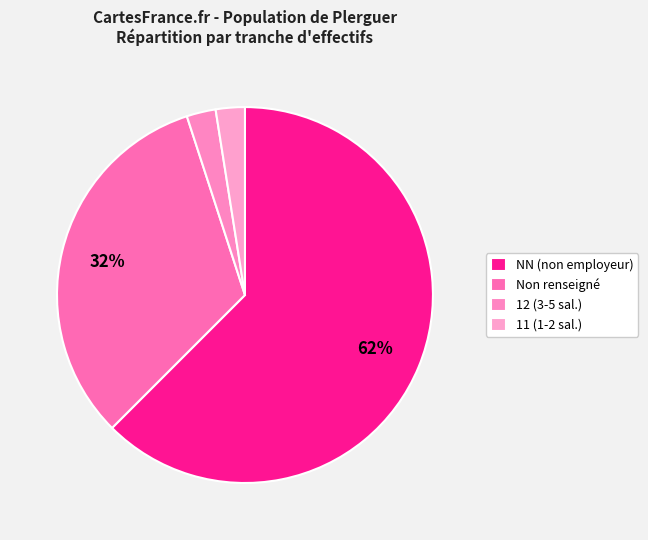

Which slice is the largest?

NN